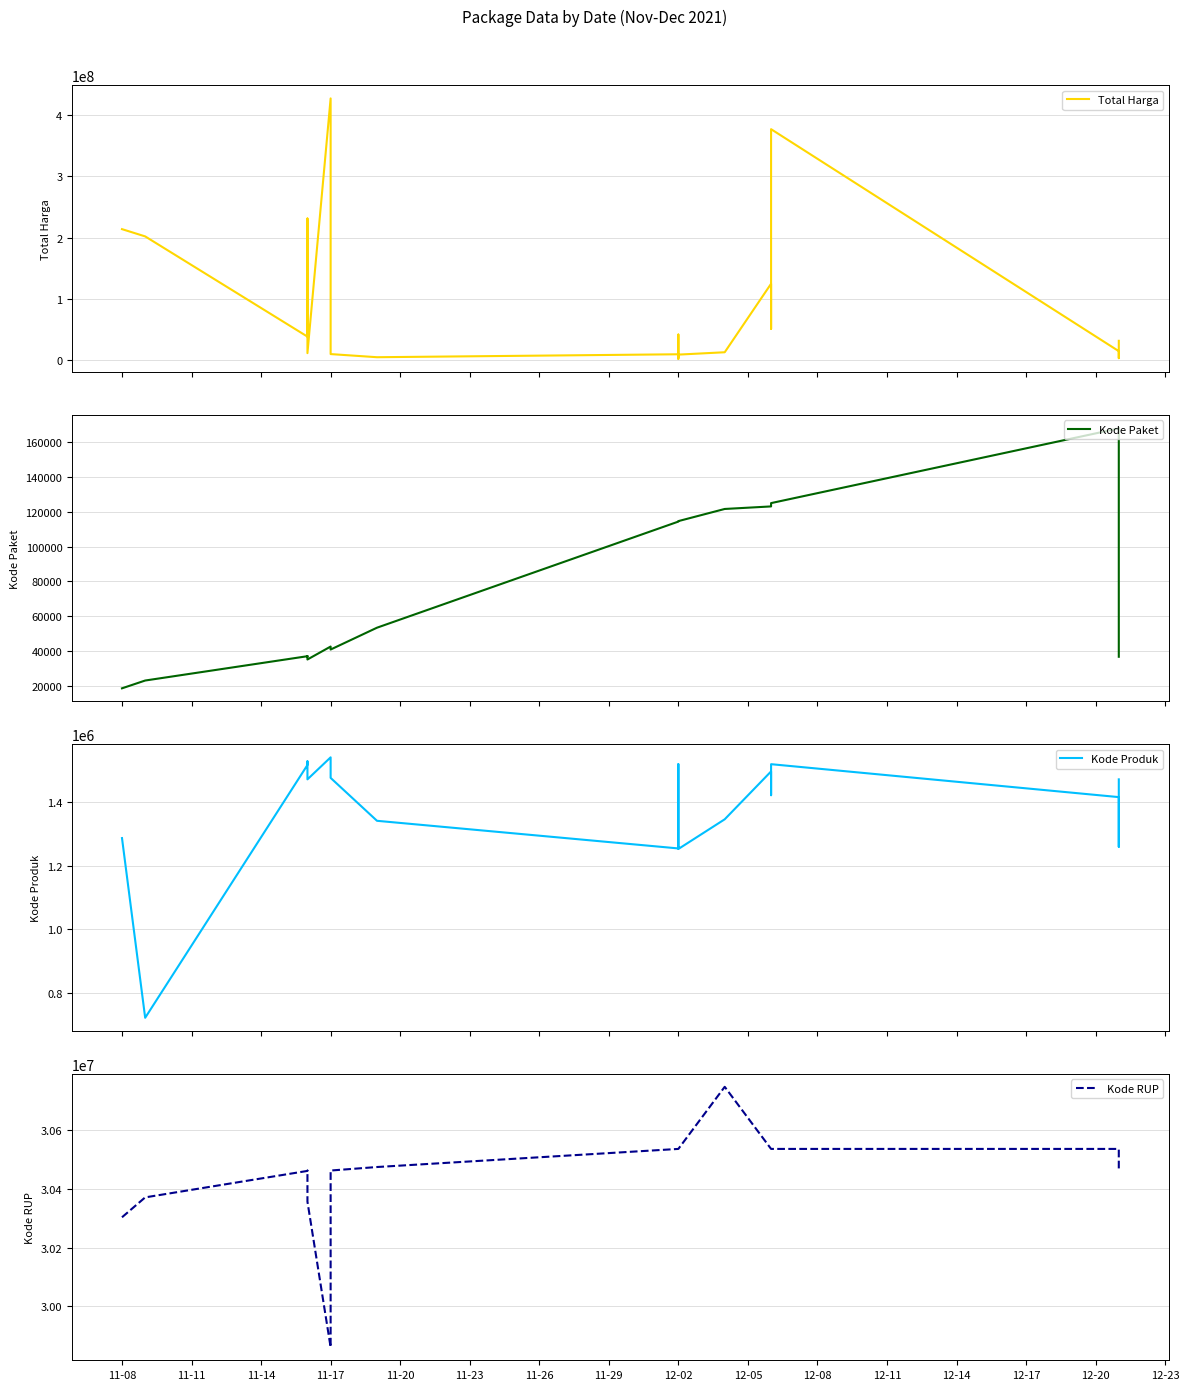

Where is the first local maximum for Total Harga?

11-17